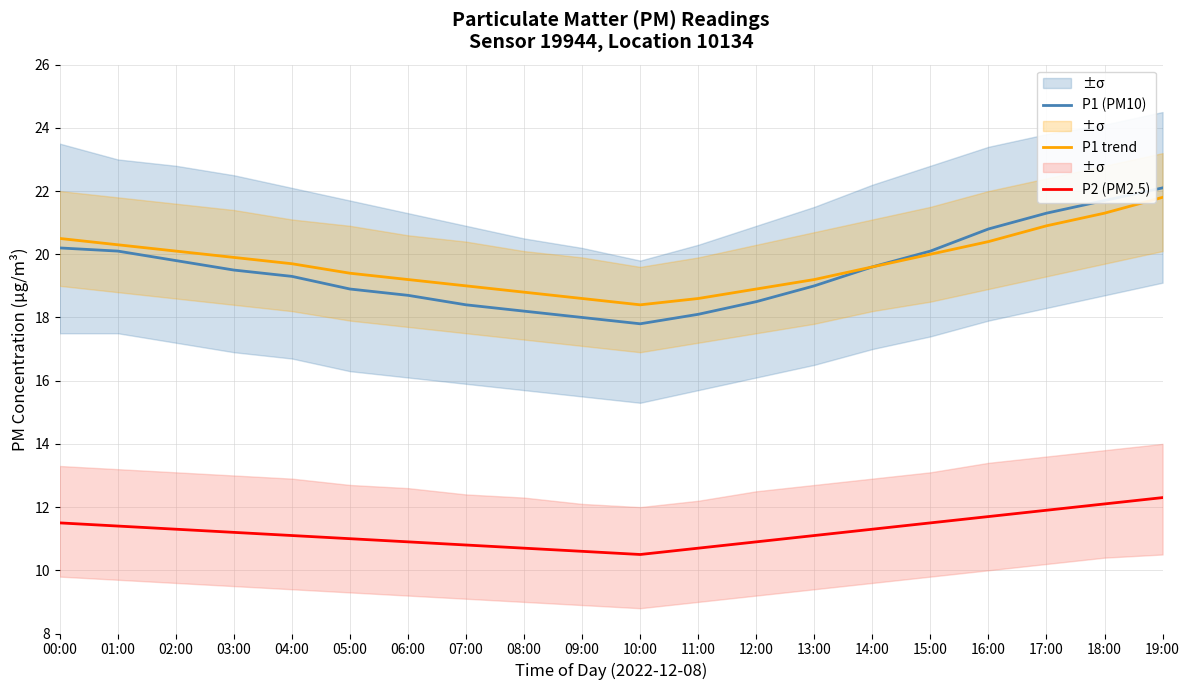

In P1 trend, how many points are lower than both neighbors (excluding endpoints)?

1